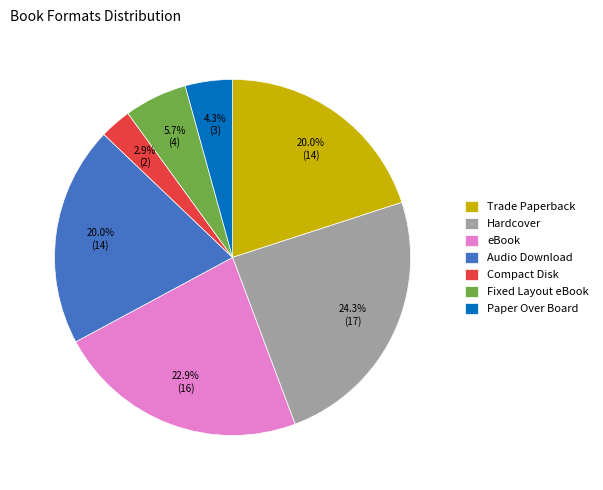

To the nearest percent, what is the difference between the largest and smallest slice percentages?

21%